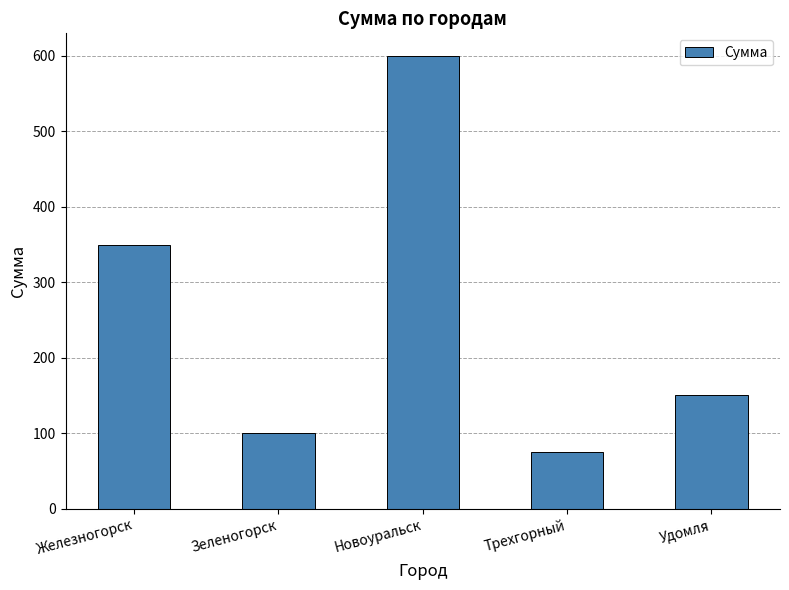

Are the bars grouped side by side (vs. stacked)?

No